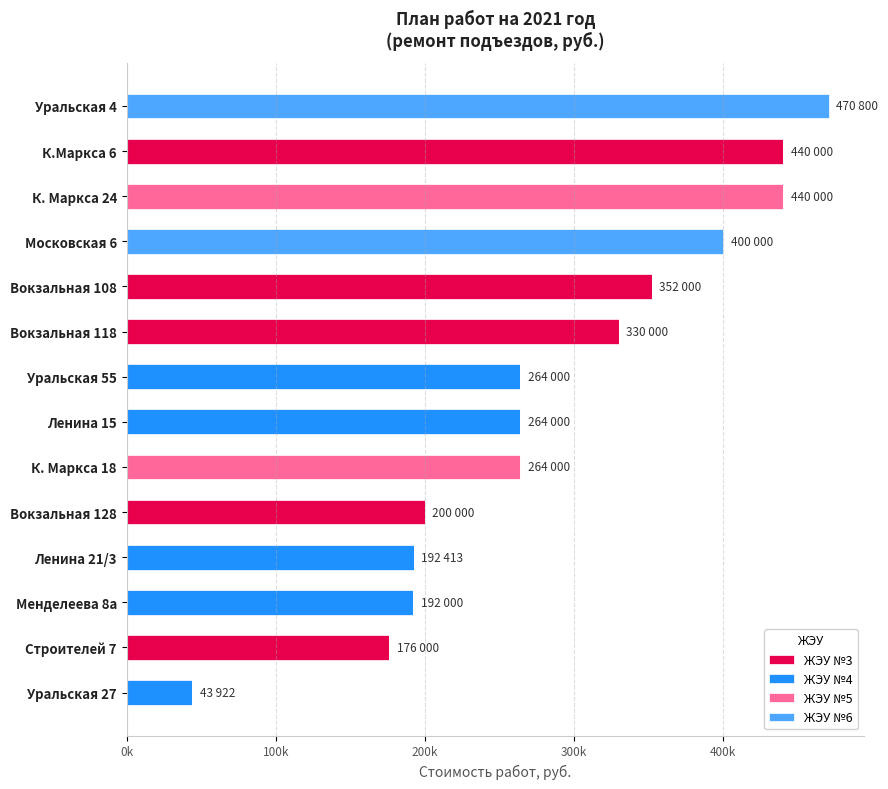

What are all the series names shown in the legend?

ЖЭУ №3, ЖЭУ №4, ЖЭУ №5, ЖЭУ №6